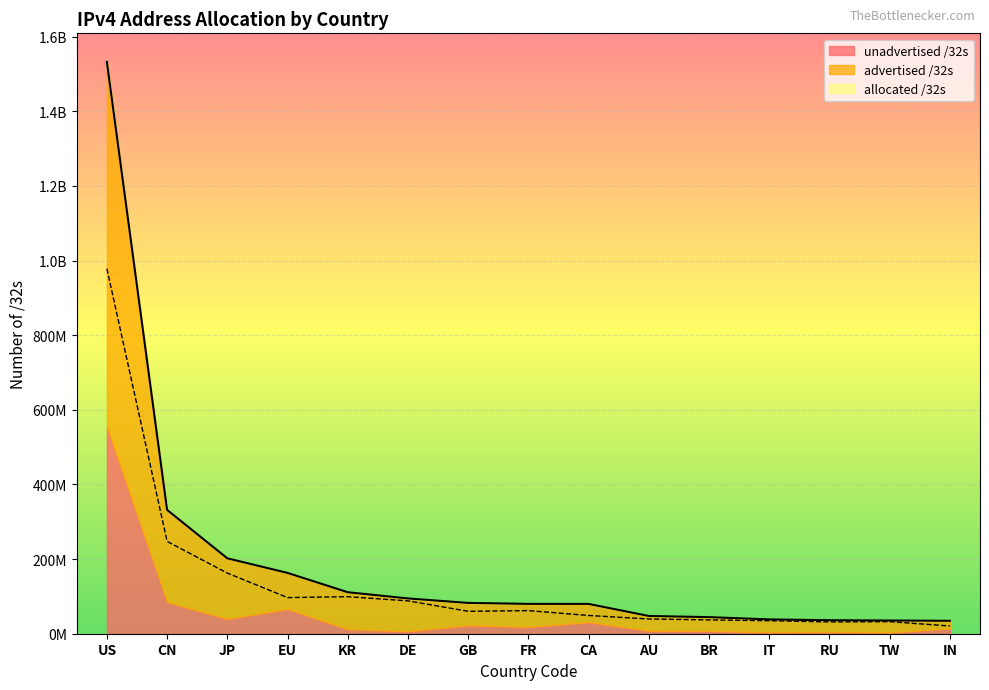

Which label corresponds to the largest value in the chart?

US